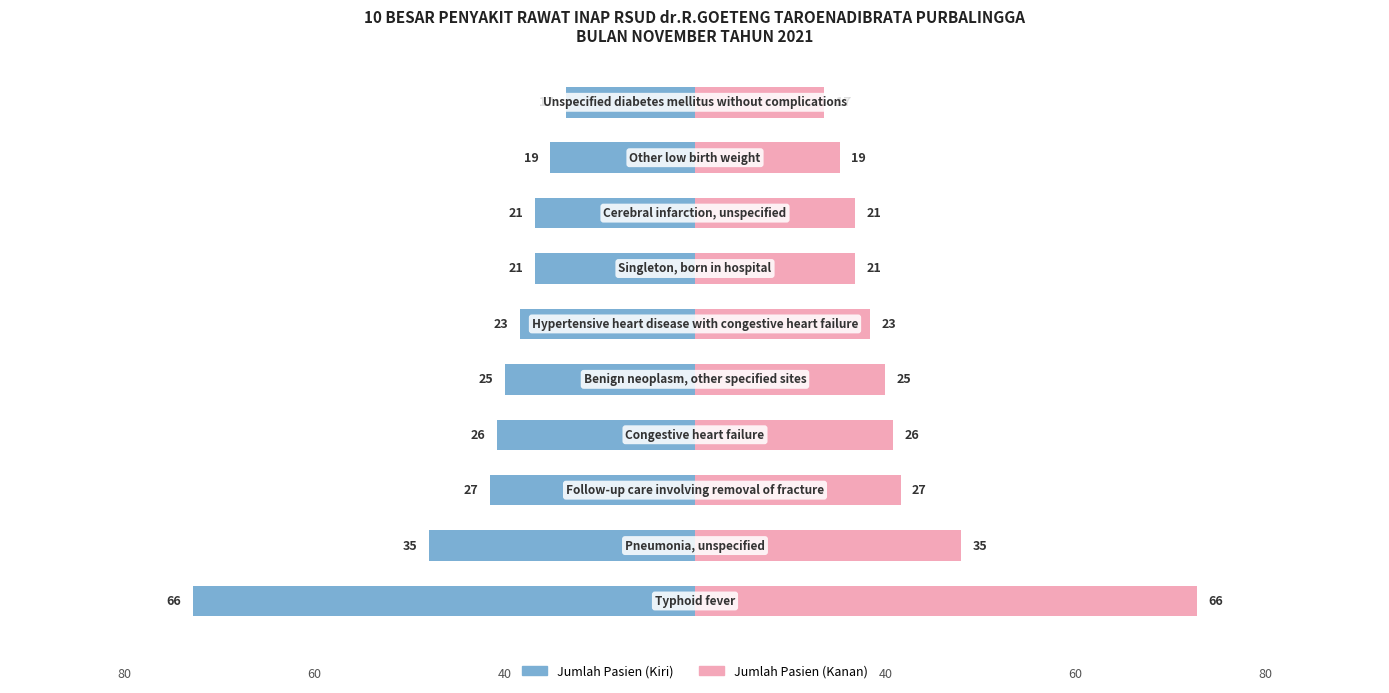

True or false: Jumlah Pasien (Kiri) has a value of -88 at −100.

False